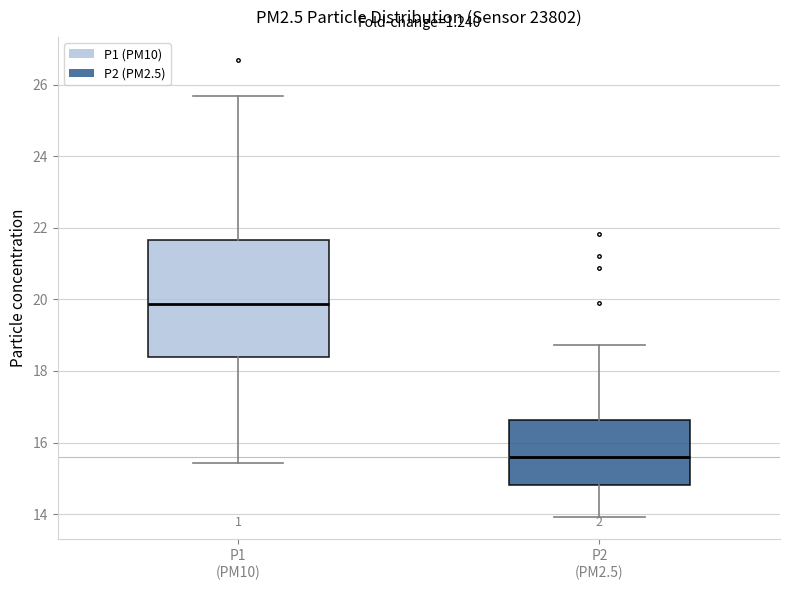

Reading left to right, read every box against the y-axis: the position of its median line, the range the box covers, and the ends of its whiskers. The values are not printed on the chart, so give them approximately, as read against the axis.

P1 (PM10): median 19.8, box 18.4 to 21.6, whiskers 15.4 to 25.8
P2 (PM2.5): median 15.6, box 14.8 to 16.6, whiskers 14.0 to 18.8